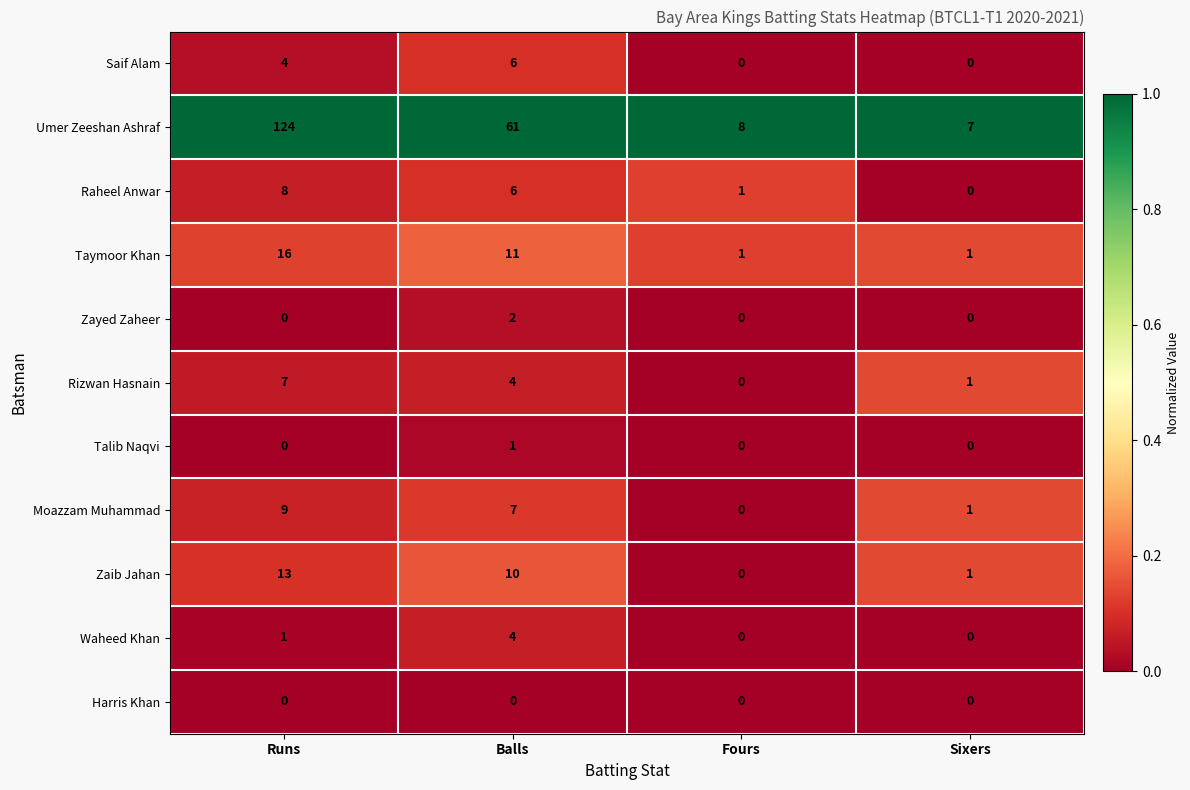

Is it true that Raheel Anwar equals 6 at Balls?

True